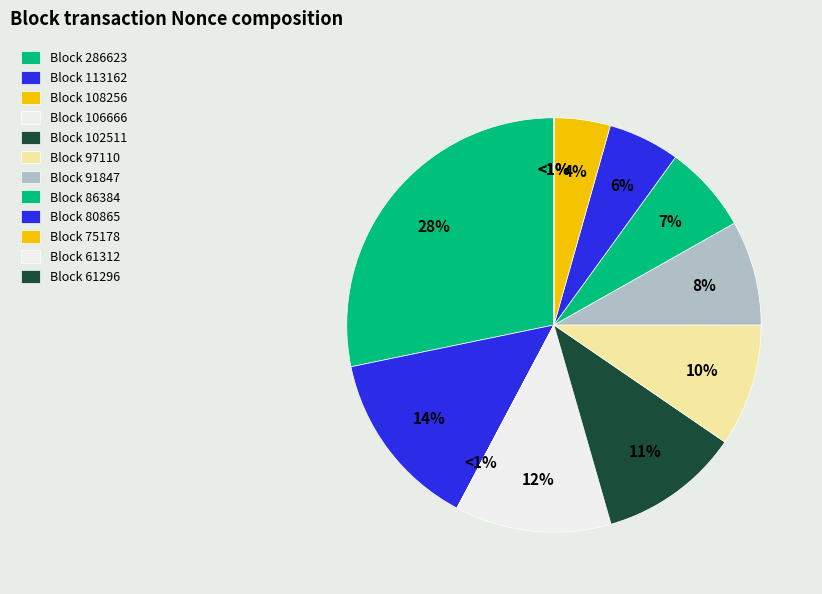

What is the smallest slice in the pie chart?

61312